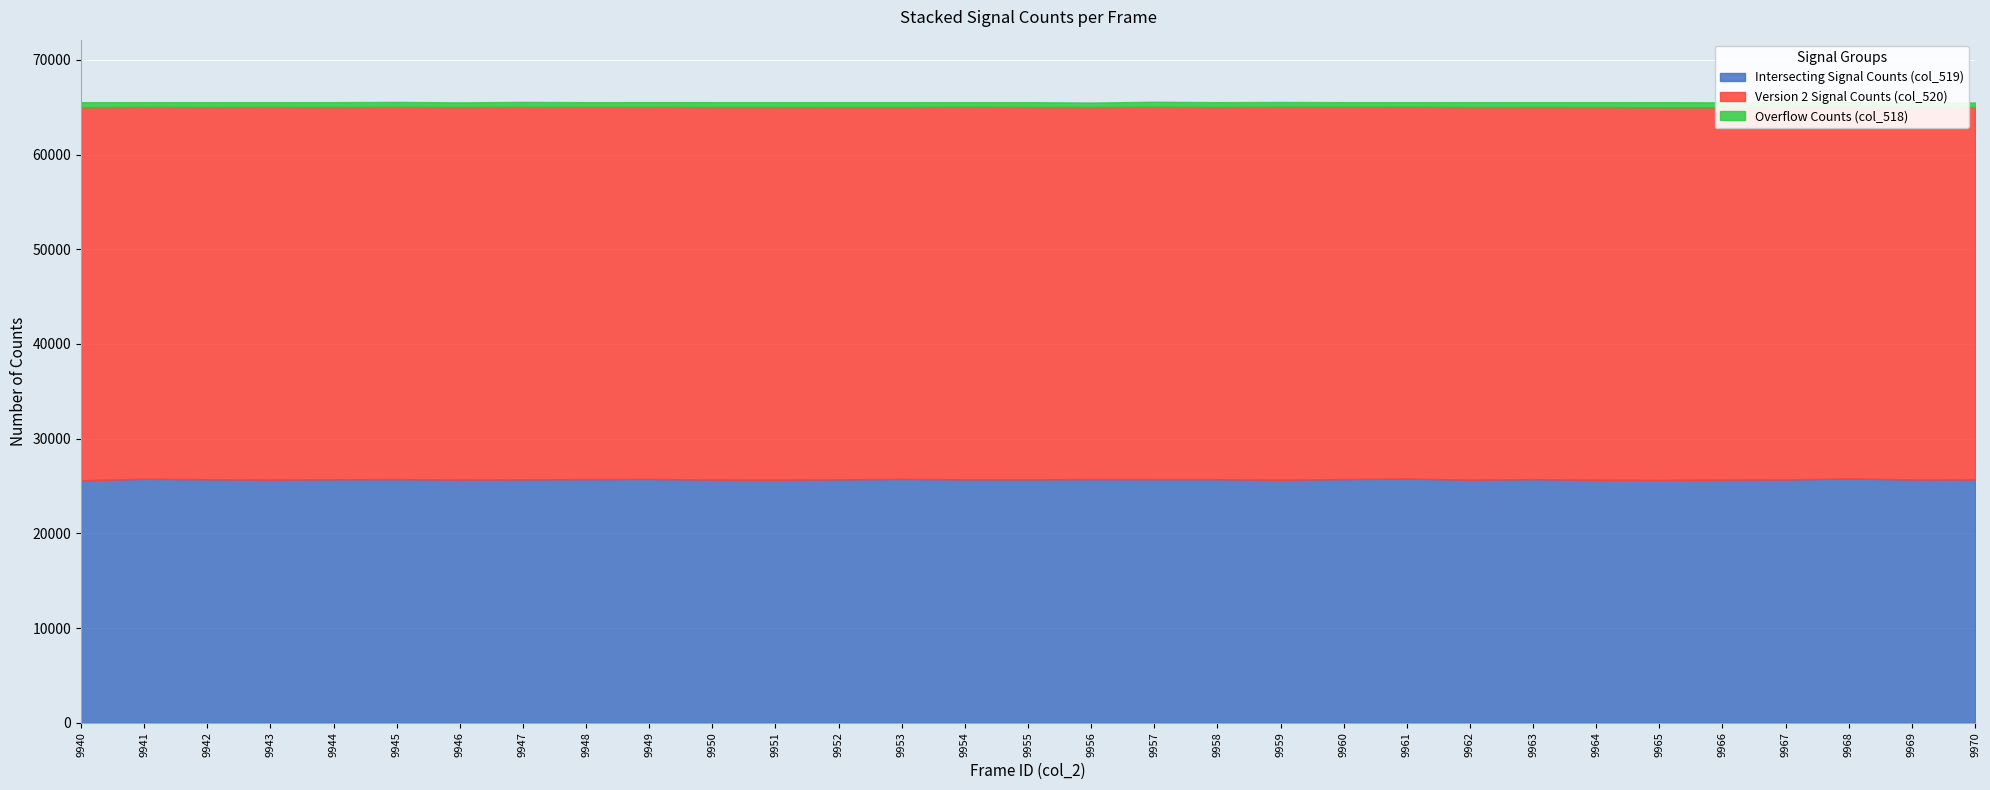

What is the value of the col_519 point at the 19th from the left?

25720